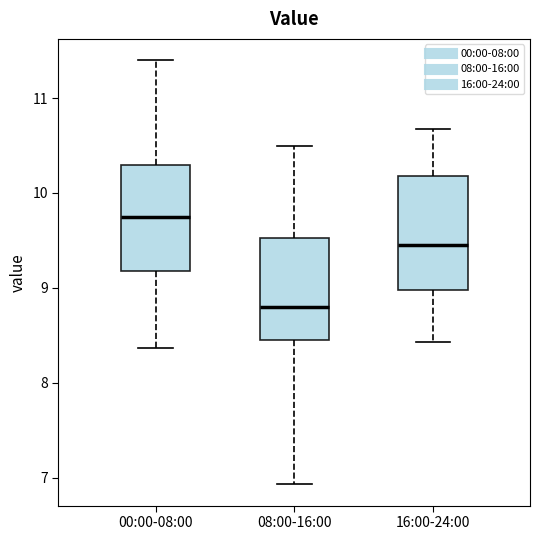

Reading left to right, transcribe this box plot: for each box, give where its median line is, the range the box spans, and where its two whiskers end, as read against the y-axis. The values are not printed on the chart, so give them approximately, as read against the axis.

00:00-08:00: median 9.8, box 9.2 to 10.3, whiskers 8.4 to 11.4
08:00-16:00: median 8.8, box 8.5 to 9.5, whiskers 6.9 to 10.5
16:00-24:00: median 9.5, box 9.0 to 10.2, whiskers 8.4 to 10.7